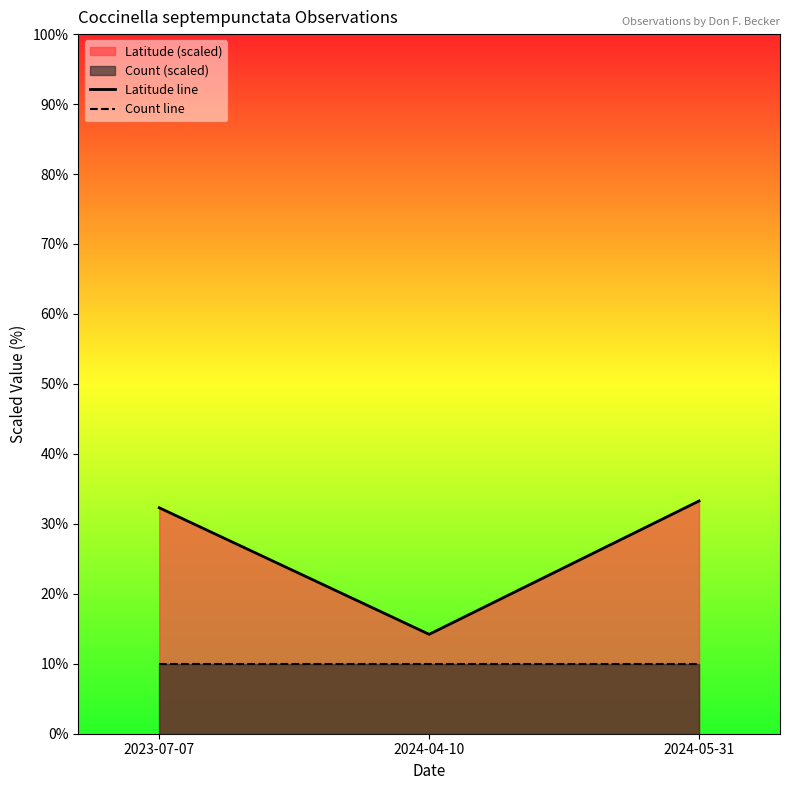

Which series has the widest spread of values?

Latitude line